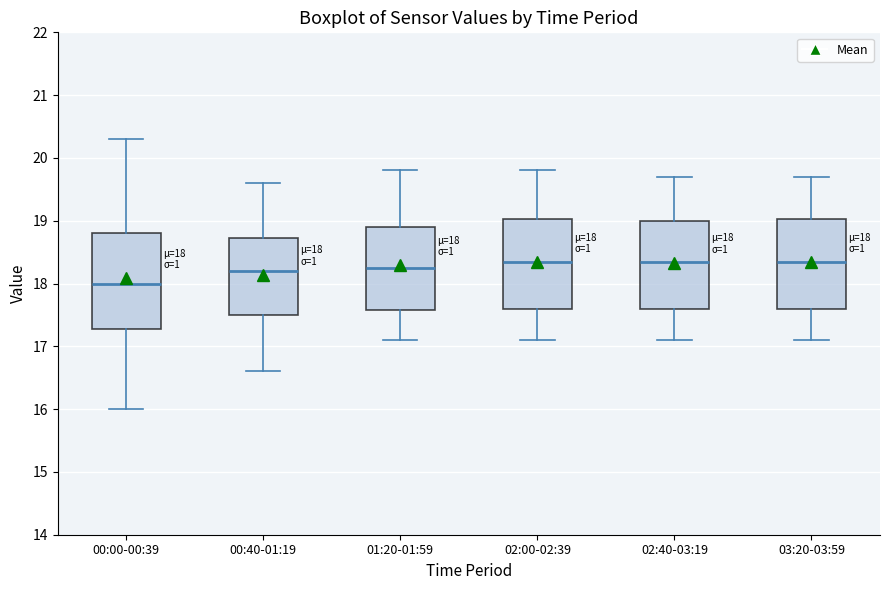

Which box's median line is the lowest?

00:00-00:39